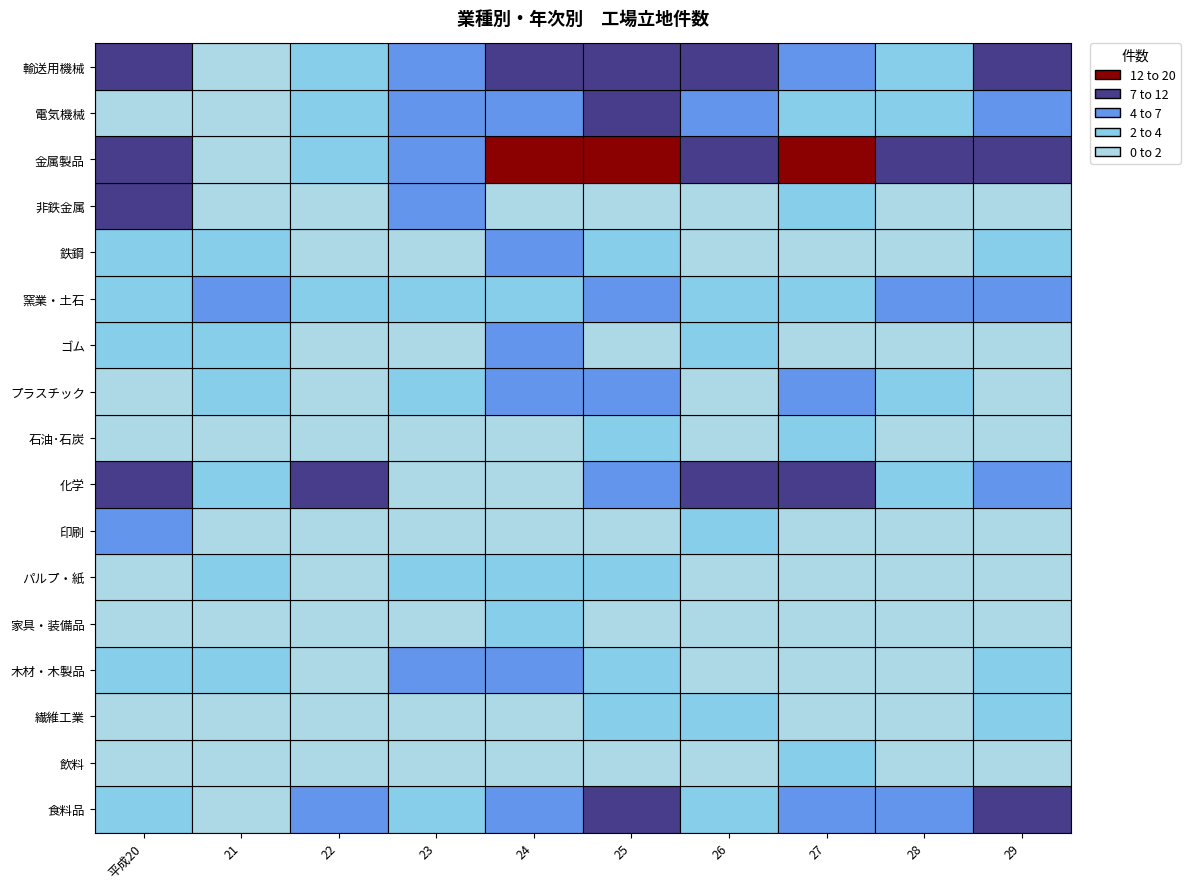

Between 5 and 8, which is larger?

5